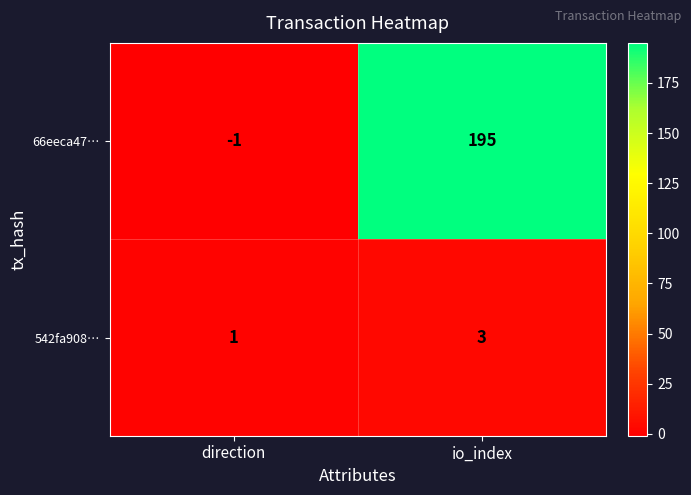

The value of 66eeca47… at direction is -1. True or false?

True